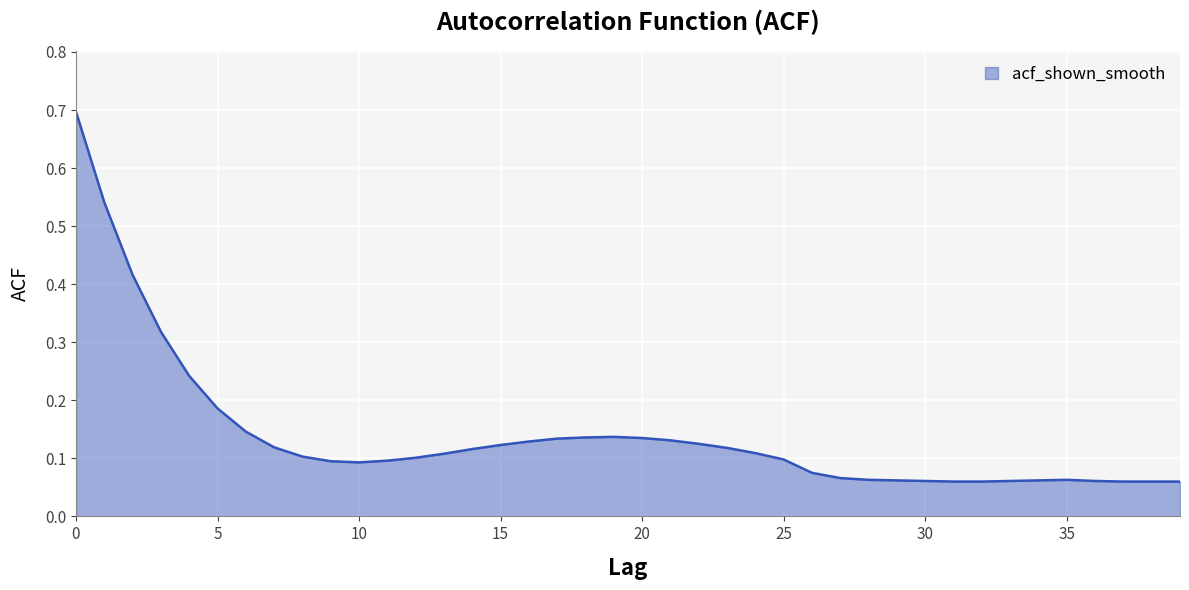

What is the greatest value displayed?

0.7